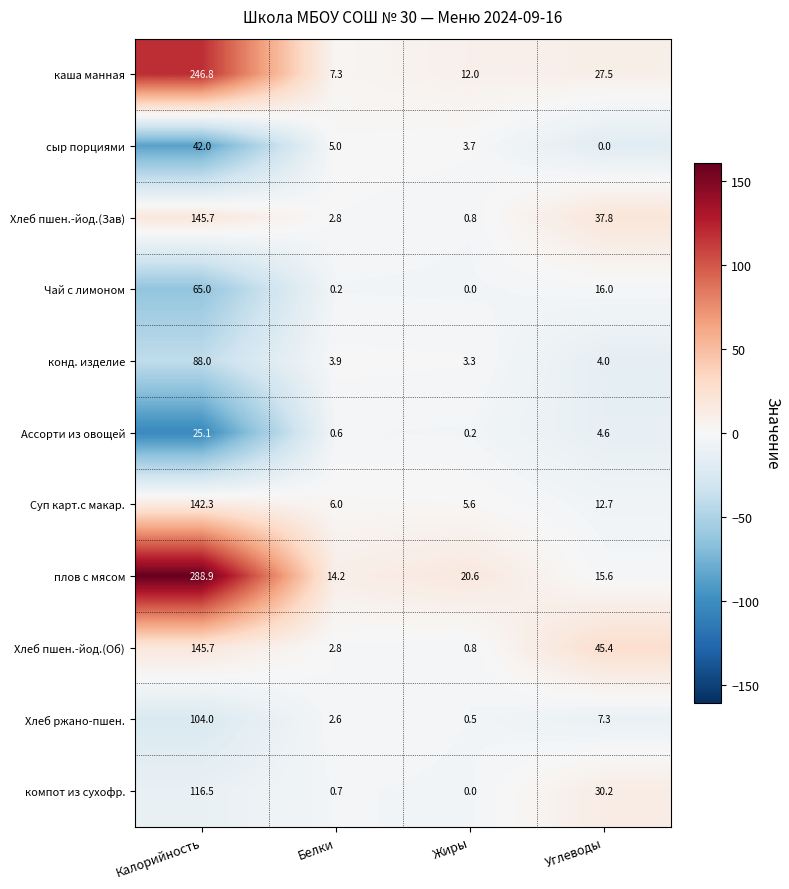

Which series has the largest range (max minus min)?

плов с мясом